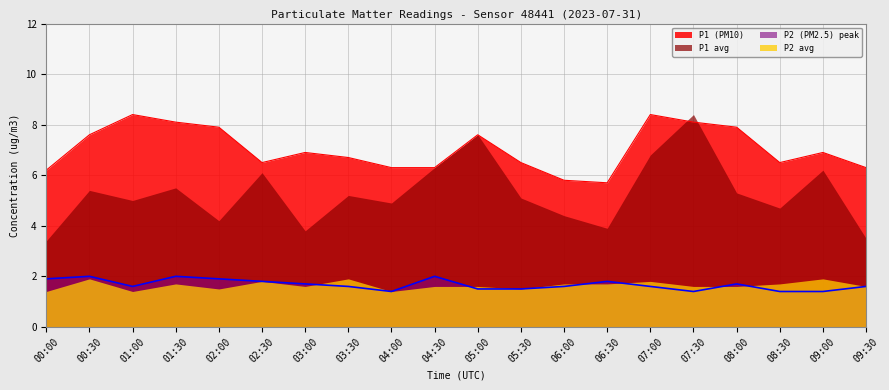

What is the difference between the maximum and second lowest values in the P2_smooth series?

0.6